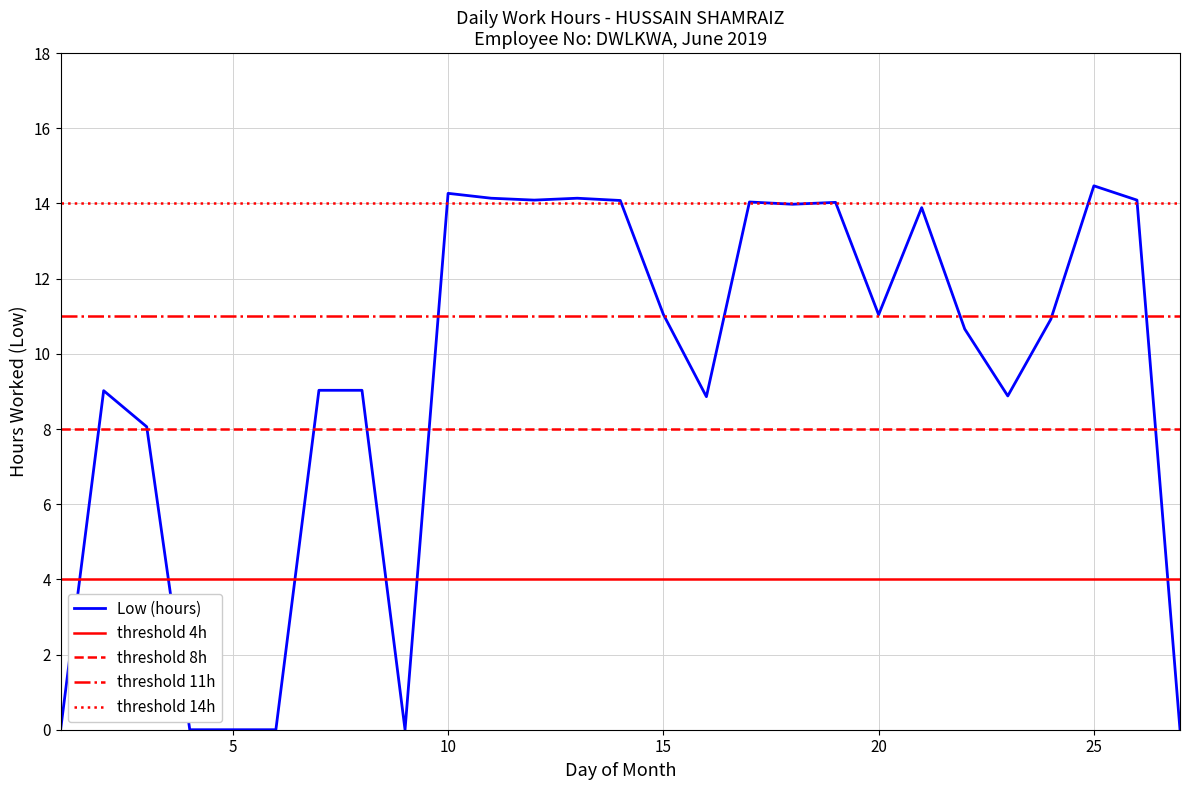

Is it true that the value at 8 is 9.0?

True